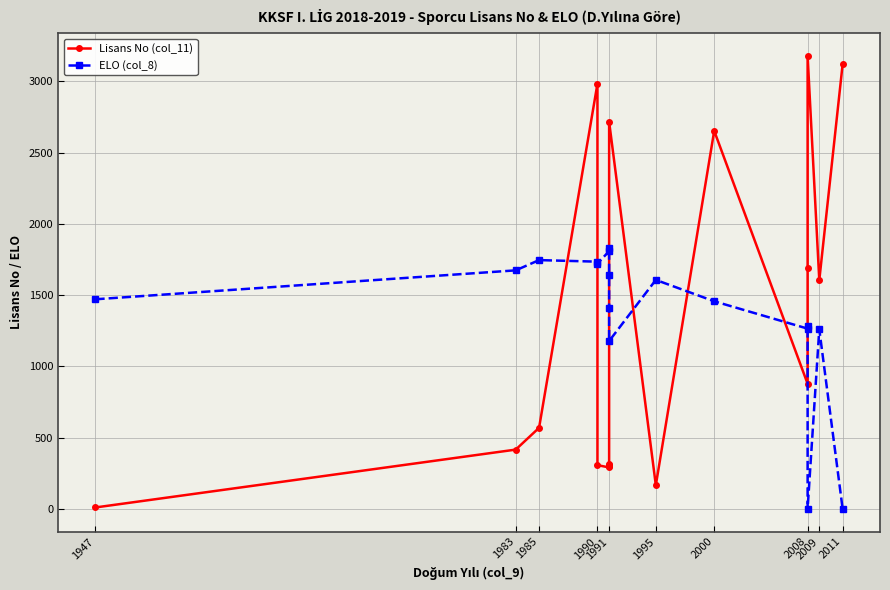

Between which two adjacent categories do ELO (col_8) and Lisans No (col_11) first intersect?

1985 and 1990